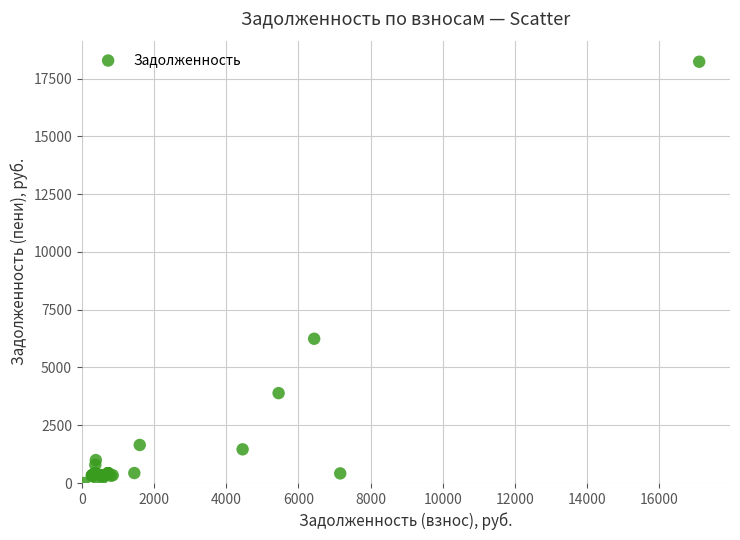

What Y value in the scatter plot is closest to 9117?

6244.6